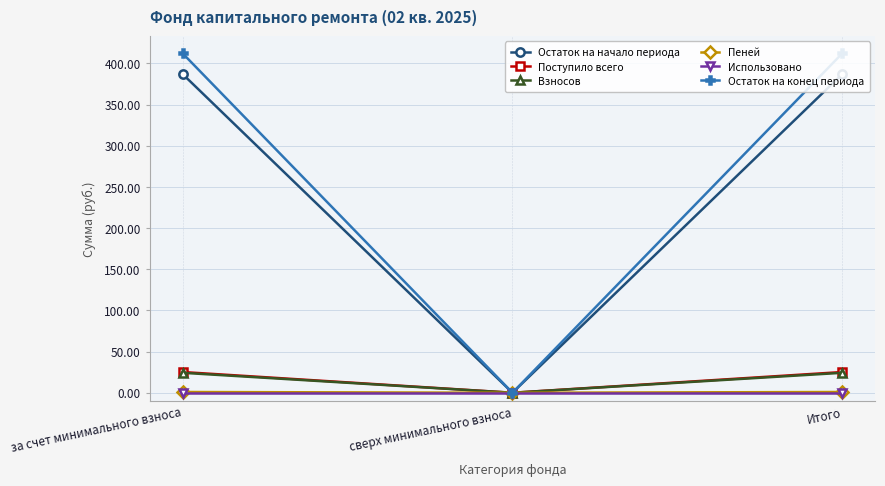

At which label does Поступило всего first exceed 25?

за счет минимального взноса